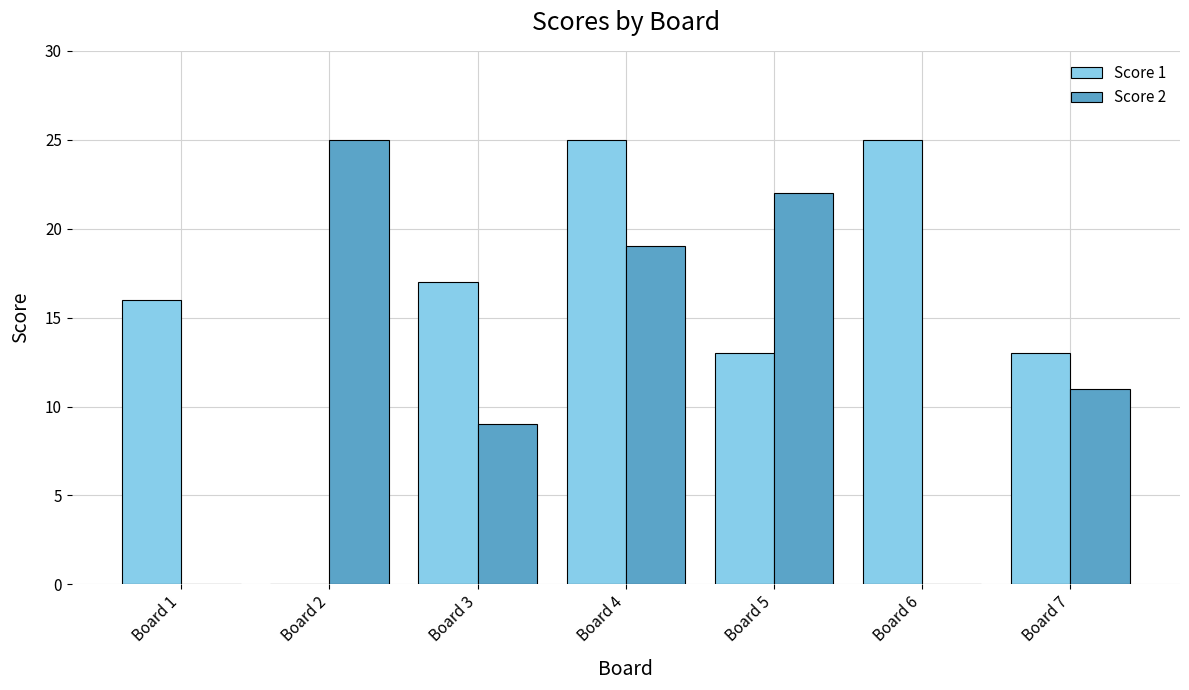

Which series changed the most between Board 1 and Board 4?

Score 2